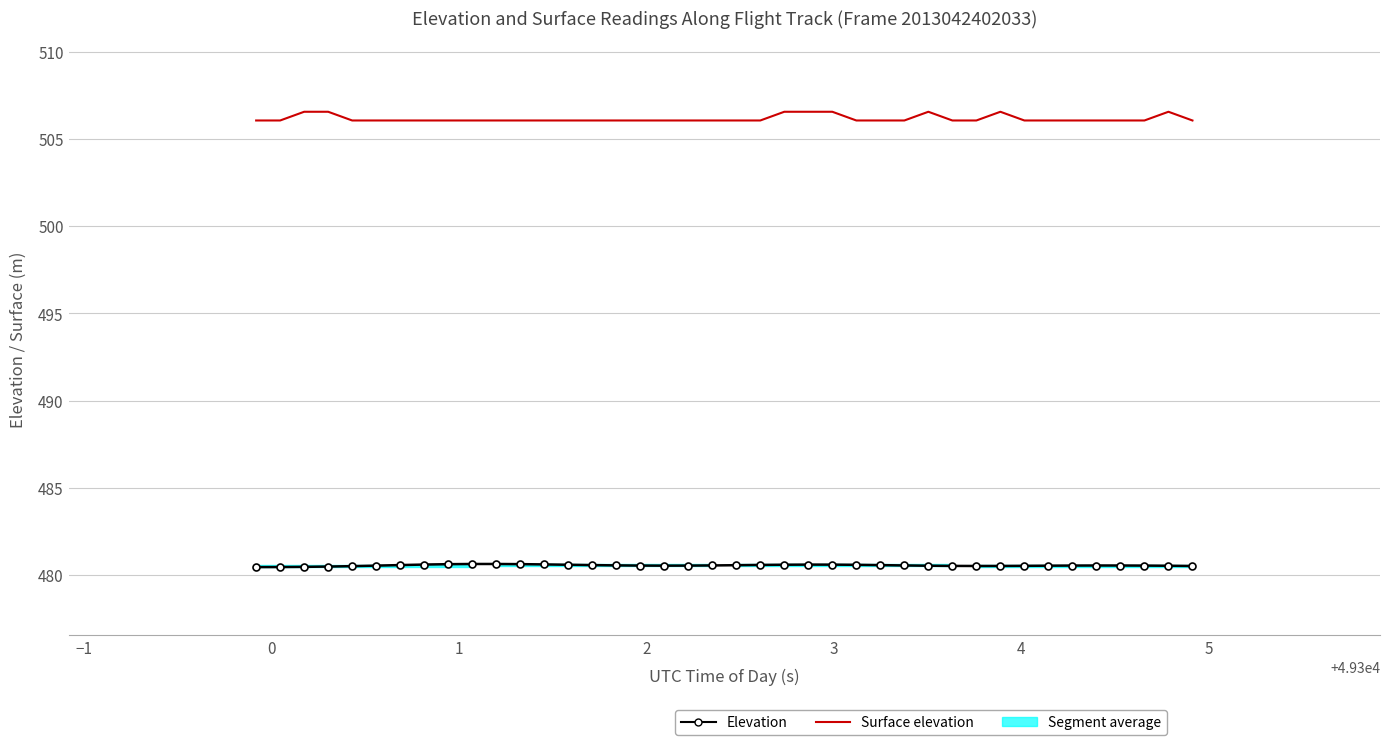

True or false: Elevation and Surface elevation intersect in this chart.

False